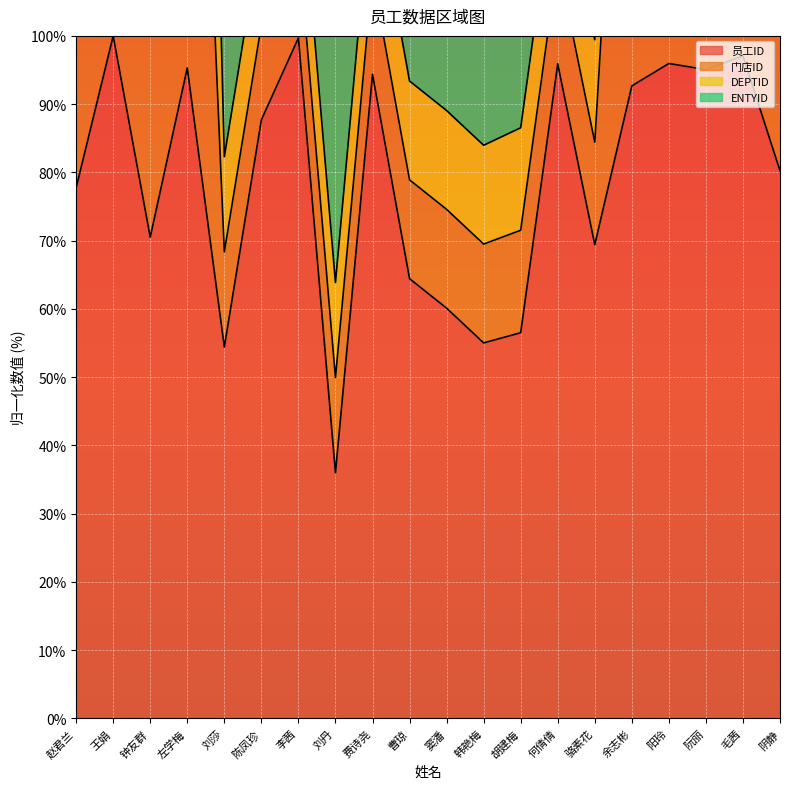

True or false: DEPTID and 员工ID intersect in this chart.

False